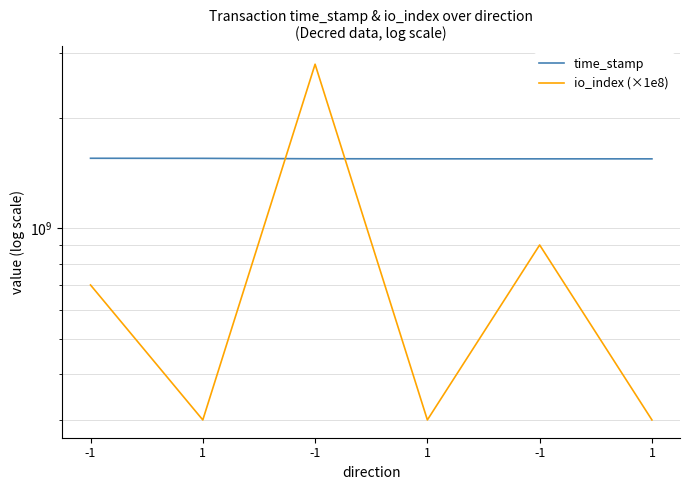

Which series changed the most between -1 and -1?

io_index (×1e8)